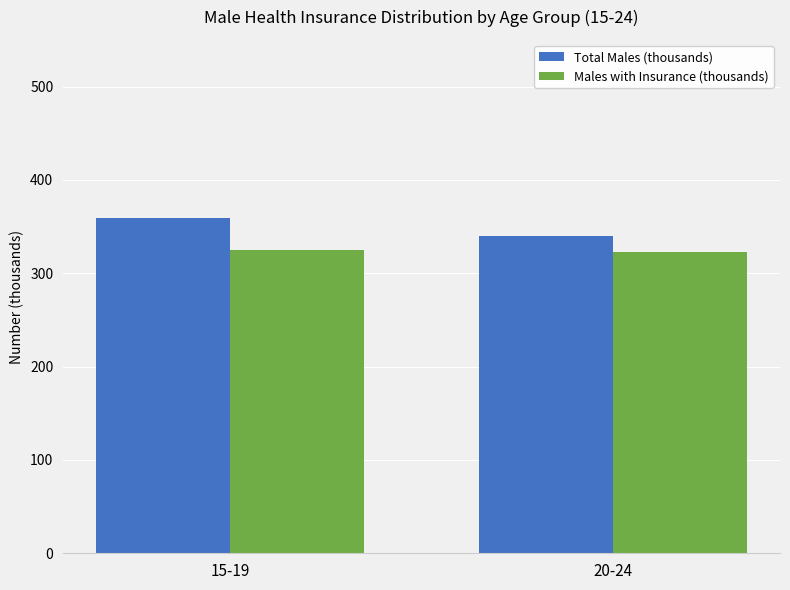

The value of Males with Insurance (thousands) at 15-19 is 162.4. True or false?

False